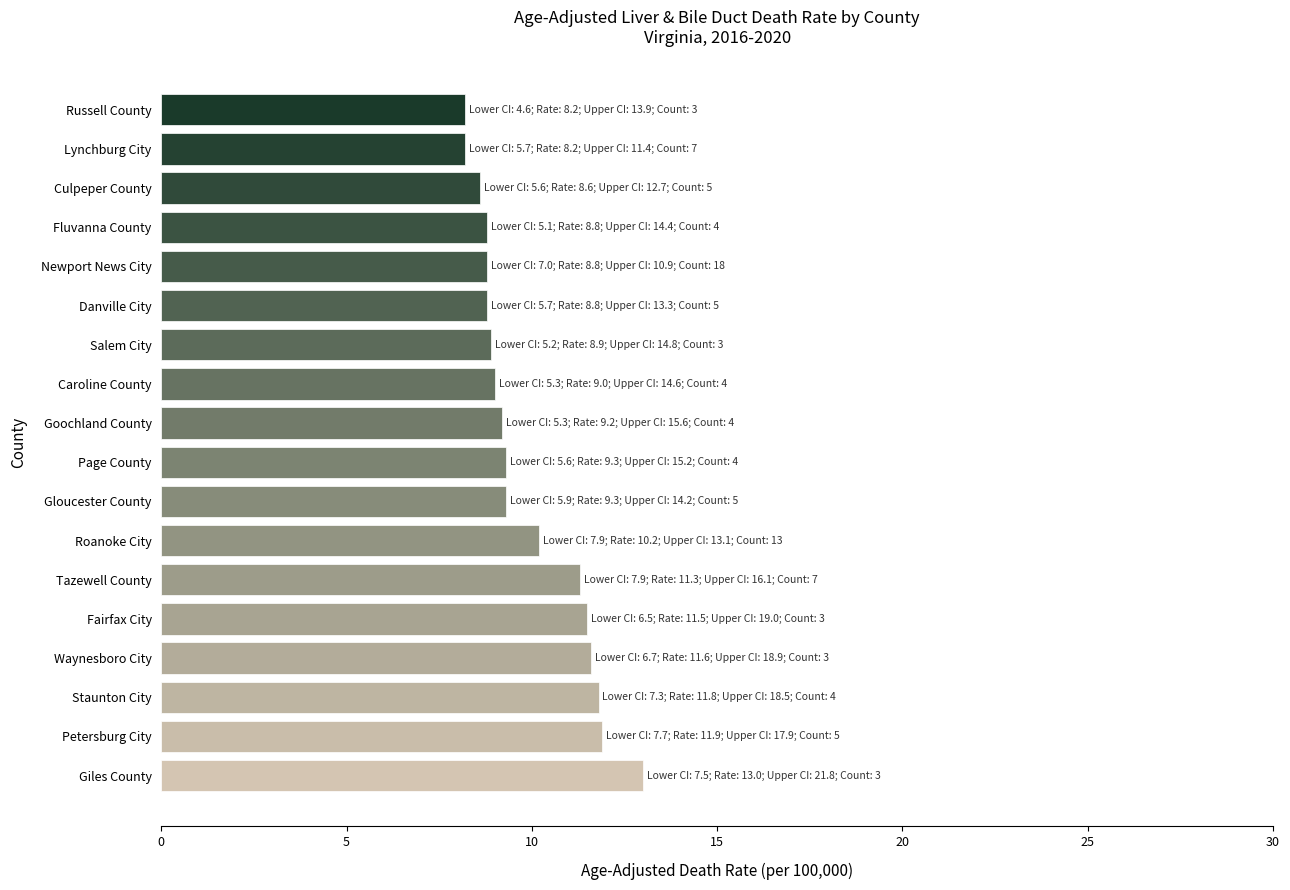

What is the sum of the values at Petersburg City and Gloucester County?

21.2